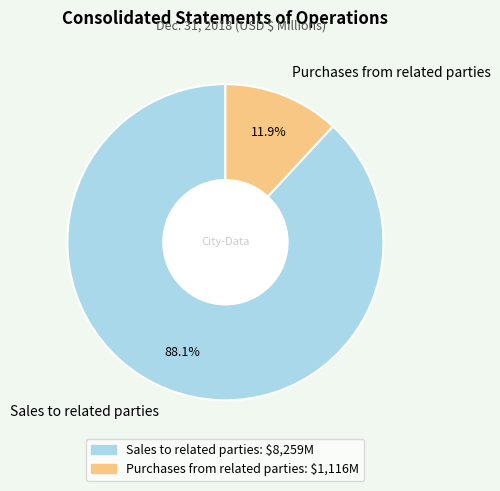

Is there any slice that represents more than half of the pie?

Yes